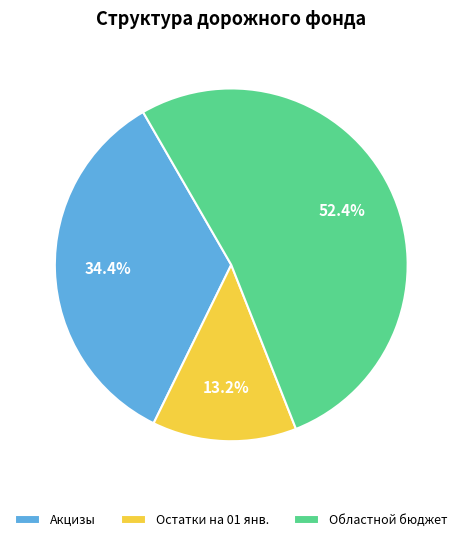

Count the number of slices in the pie.

3